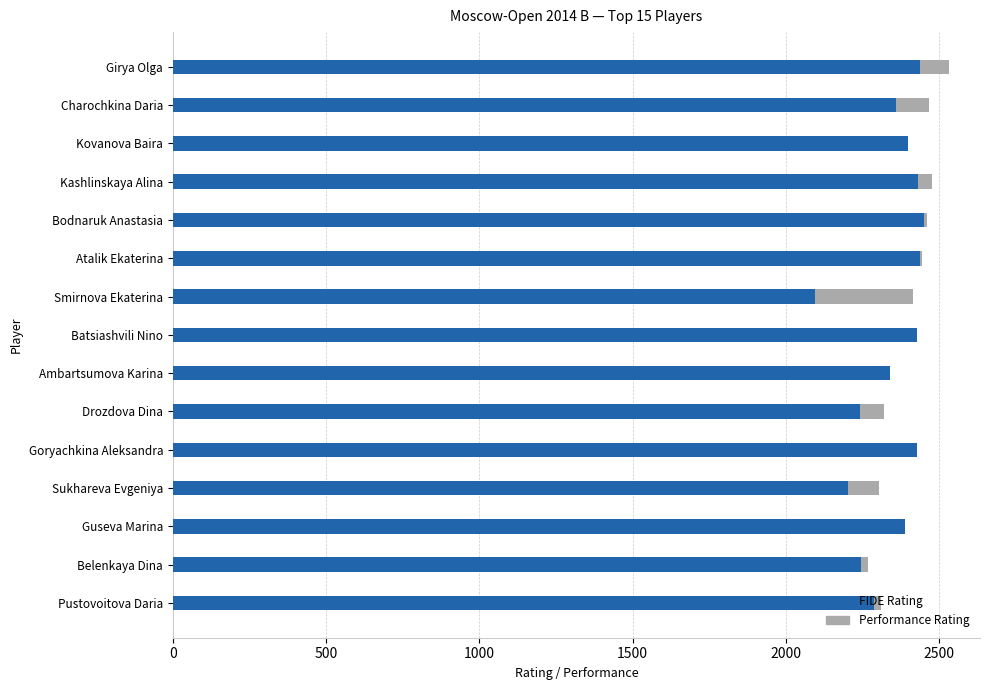

How many values in the FIDE Rating series exceed 2388?

7